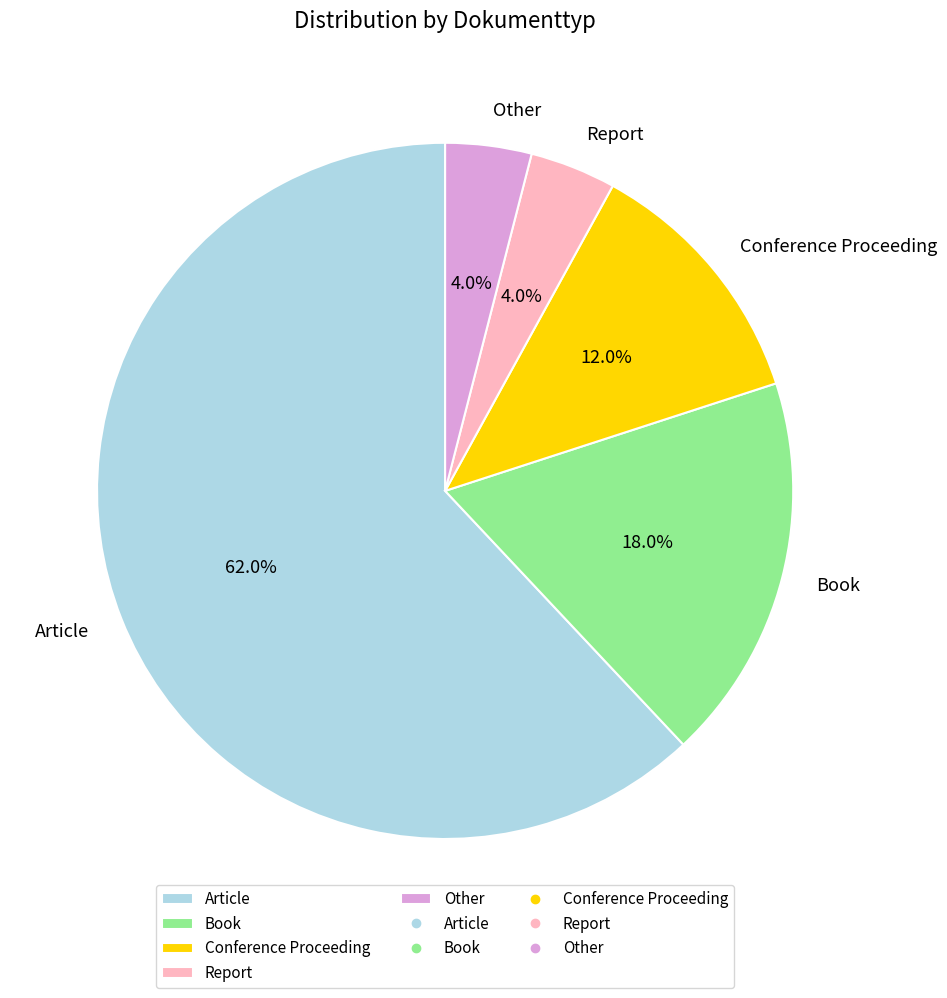

Approximately how many times larger is the value at Book compared to Article?

0.3